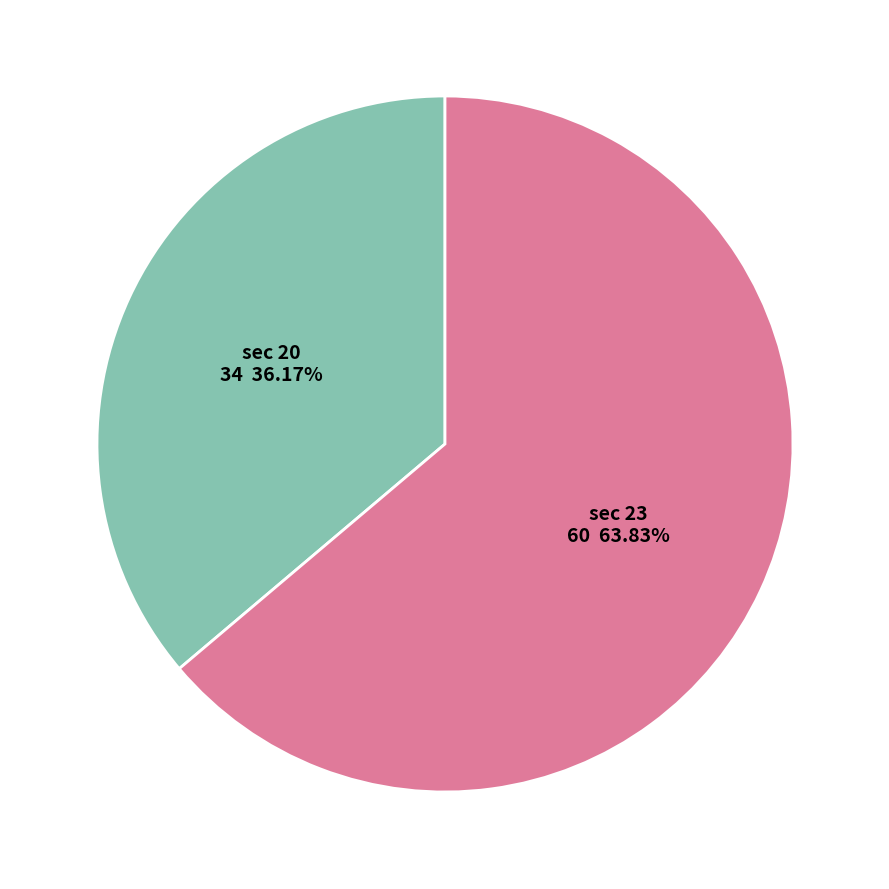

Does any single category account for the majority?

Yes